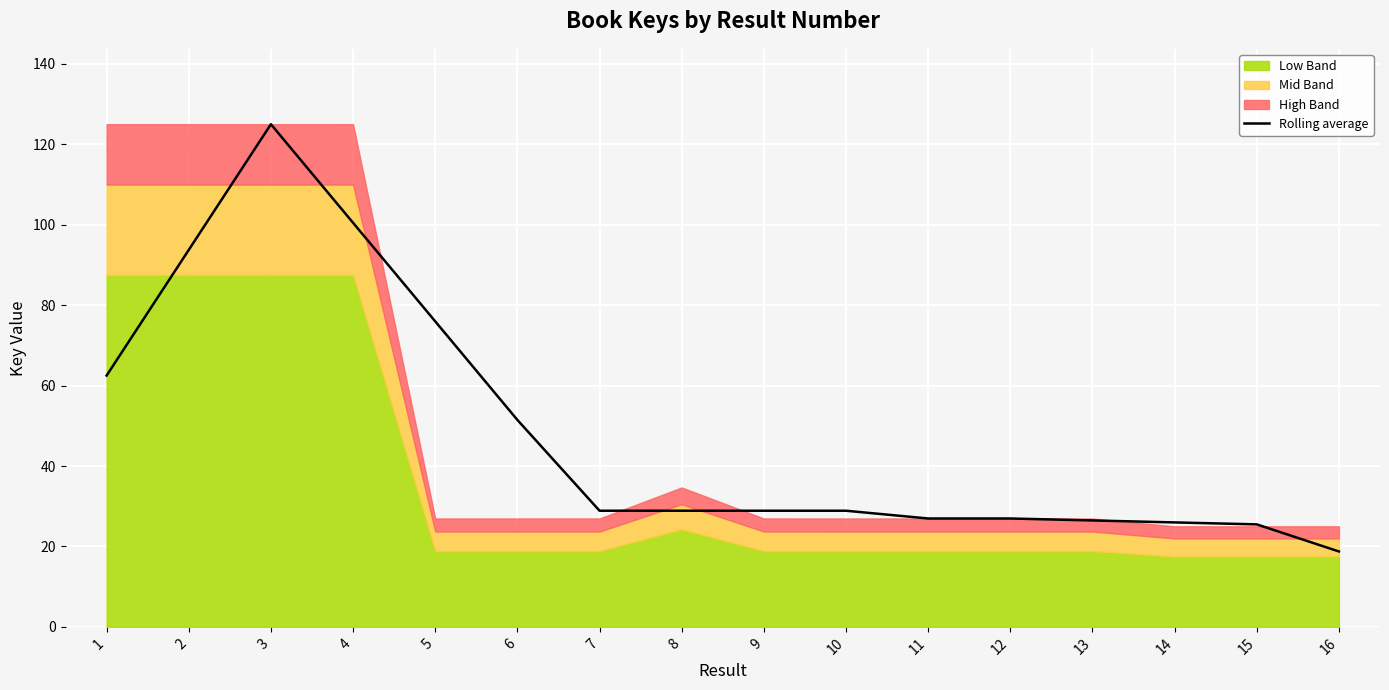

Reading left to right, list all the values displayed in this chart.

1=62.5	2=93.7	3=125.0	4=100.5	5=76.0	6=51.5	7=28.9	8=28.9	9=28.9	10=28.9	11=27.0	12=26.9	13=26.5	14=26.0	15=25.5	16=18.8